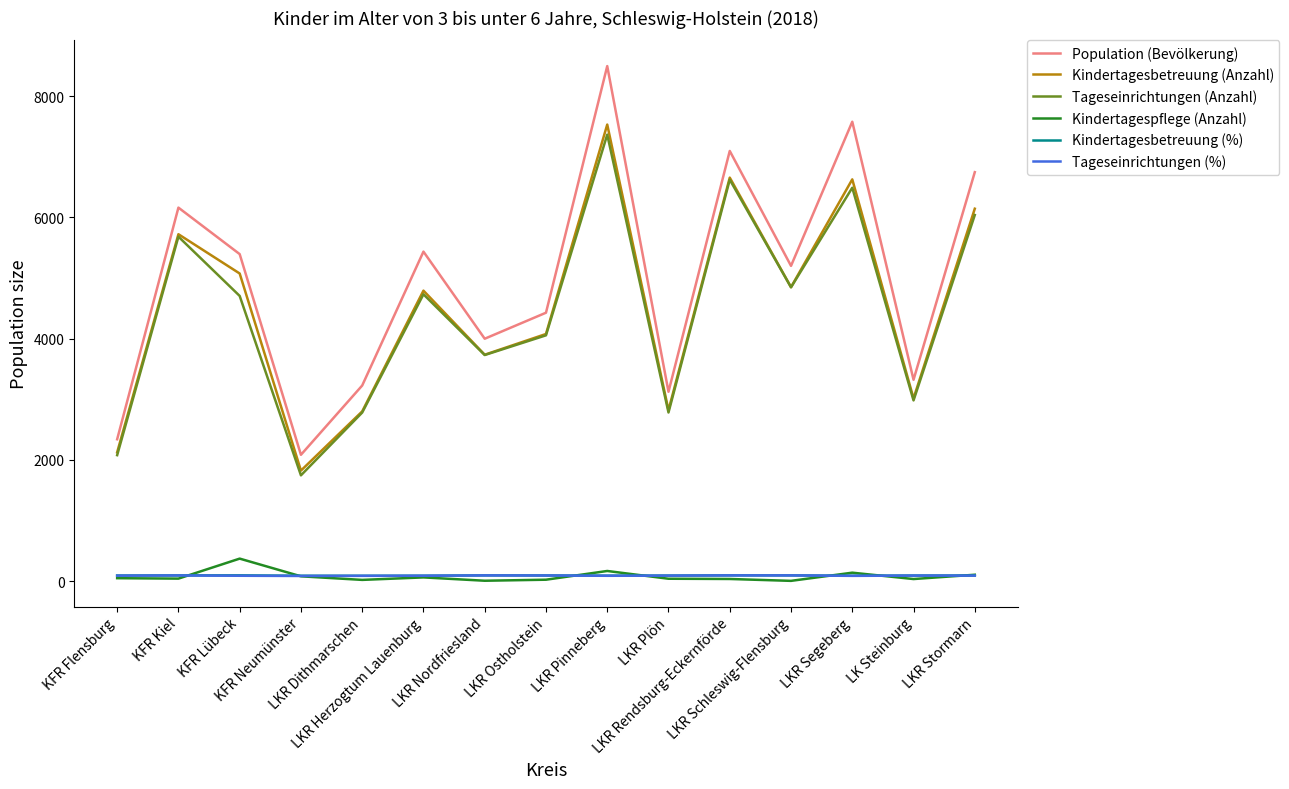

What is the minimum value shown in the chart?

3.0